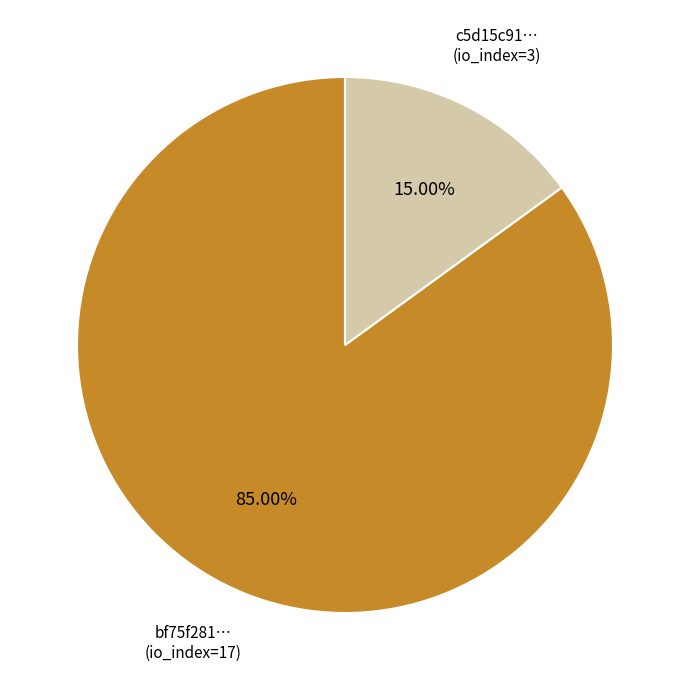

What is the ratio of the value at bf75f281… (io_index=17) to the value at c5d15c91… (io_index=3)?

5.7